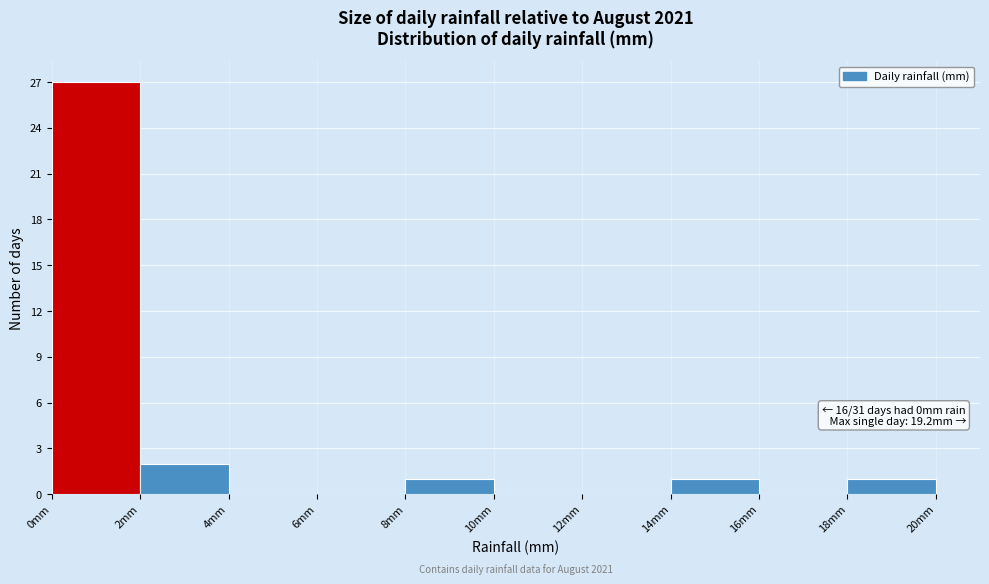

Over which range of the x-axis is the bar tallest?

0 to 2